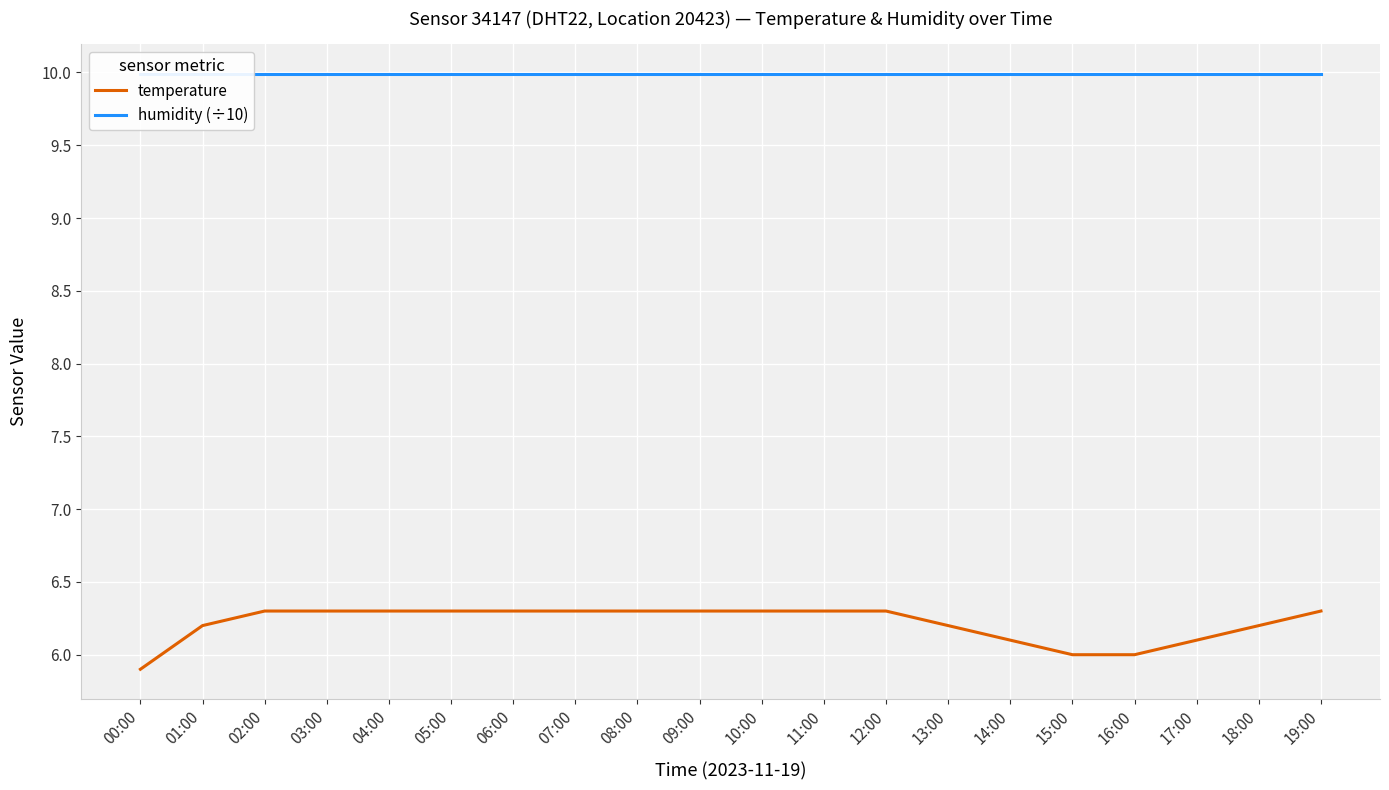

What is the label of the 8th point from the left?

07:00